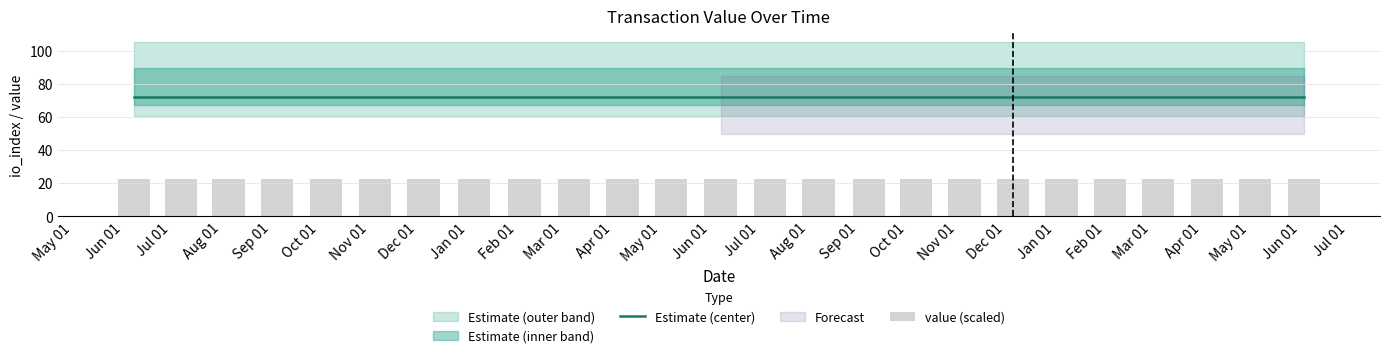

What is the value of the value (scaled) bar at the 11th from the left?

22.3